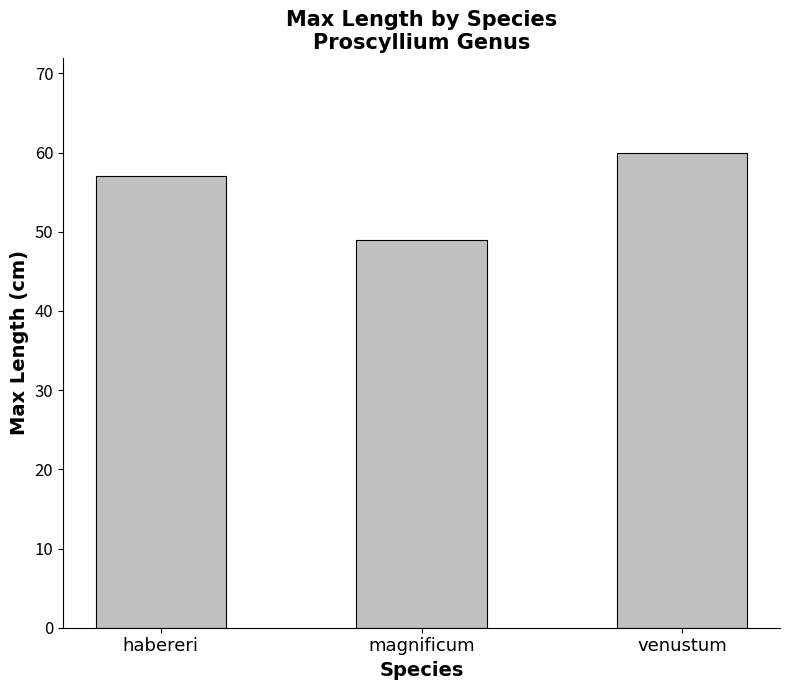

Reading left to right, transcribe all the data shown in this chart.

habereri=57	magnificum=49	venustum=60